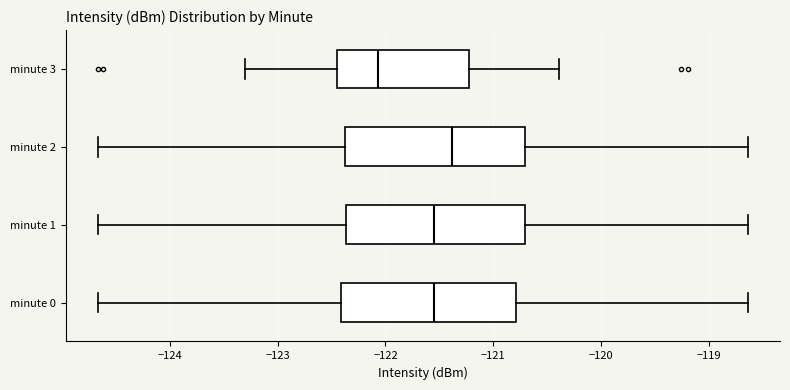

Which box has the furthest to the right median line?

minute 2